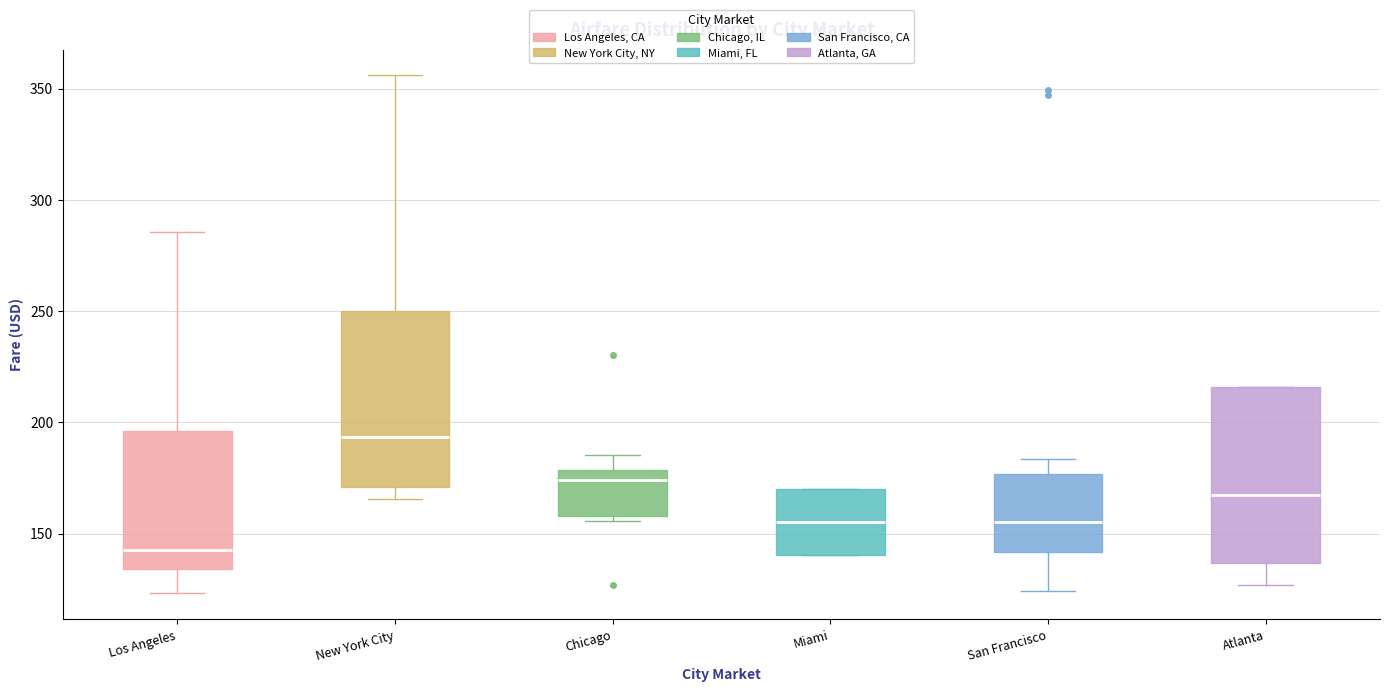

Reading left to right, read every box against the y-axis: the position of its median line, the range the box covers, and the ends of its whiskers. The values are not printed on the chart, so give them approximately, as read against the axis.

Los Angeles: median 145, box 135 to 195, whiskers 125 to 285
New York City: median 195, box 170 to 250, whiskers 165 to 355
Chicago: median 175, box 160 to 180, whiskers 155 to 185
Miami: median 155, box 140 to 170, whiskers 140 to 170
San Francisco: median 155, box 140 to 175, whiskers 125 to 185
Atlanta: median 165, box 135 to 215, whiskers 125 to 215